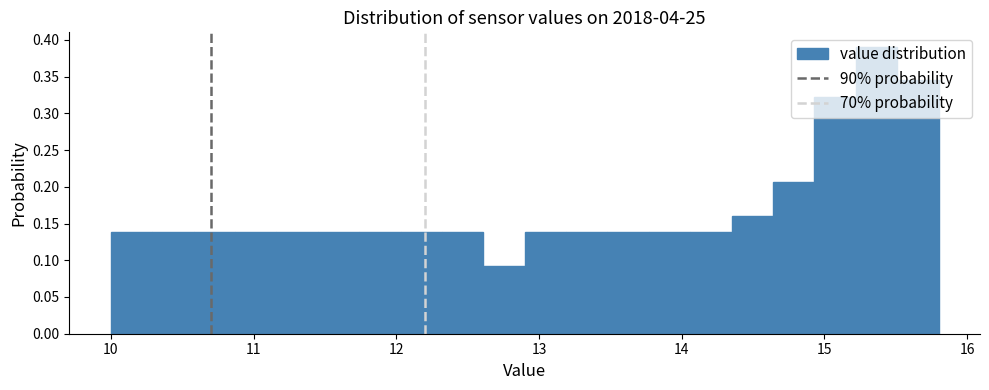

Around what value on the x-axis is the tallest bar? Give the approximate position of its centre, as read against the axis.

15.4